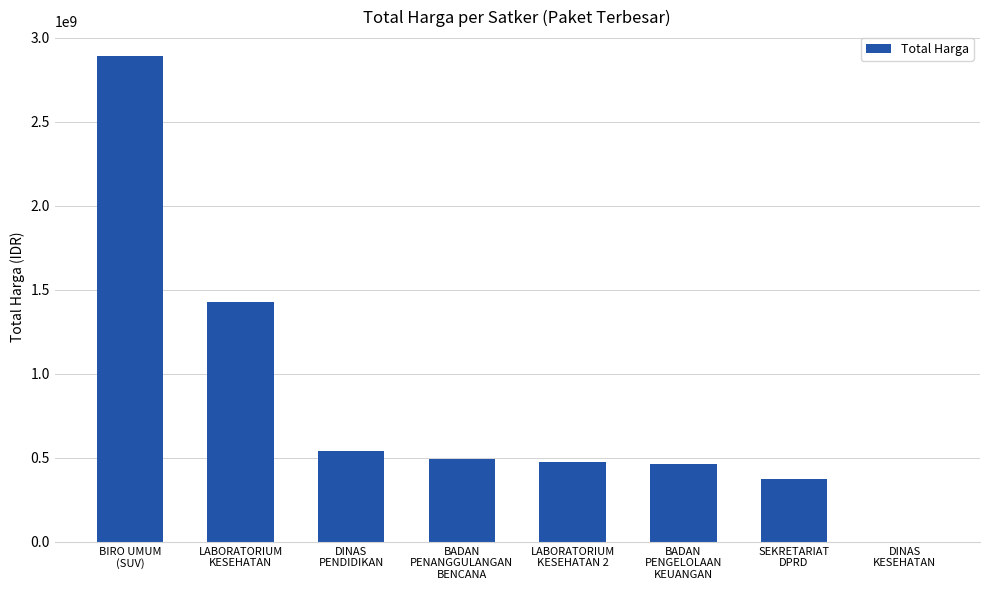

The value at BIRO UMUM
(SUV) is 2892122000. True or false?

True